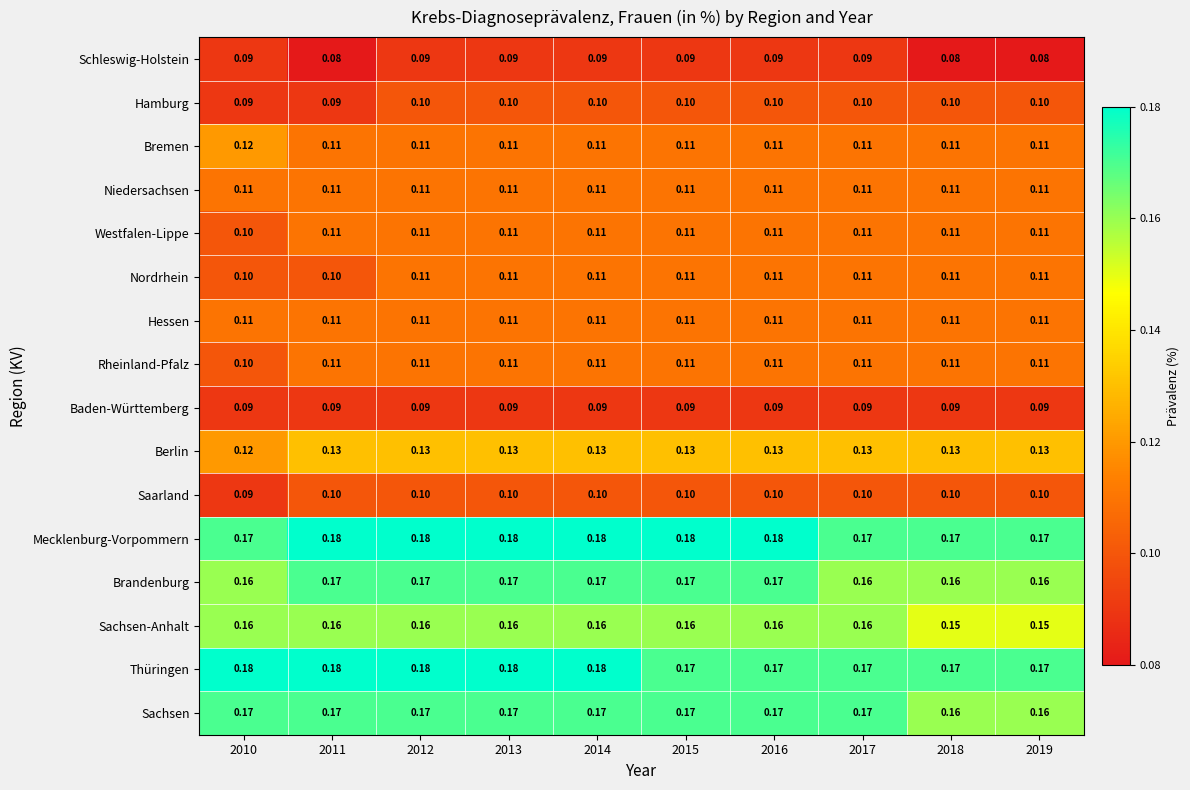

Is the value of Thüringen at 2012 greater than the value of Hamburg at 2016?

Yes